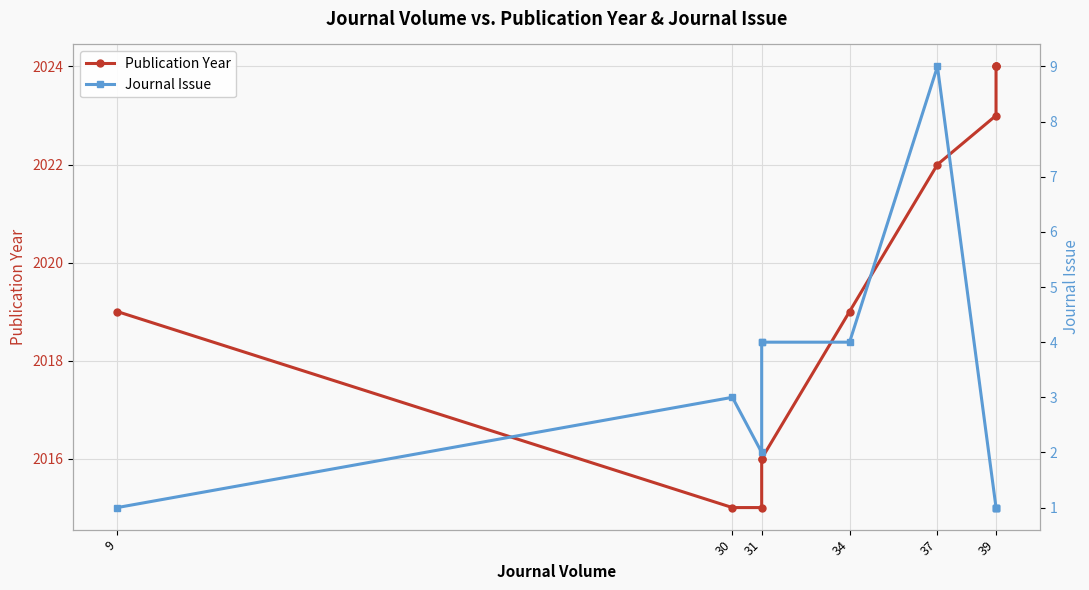

Is the value of Journal Issue at 31 greater than the value of Publication Year at 39?

No